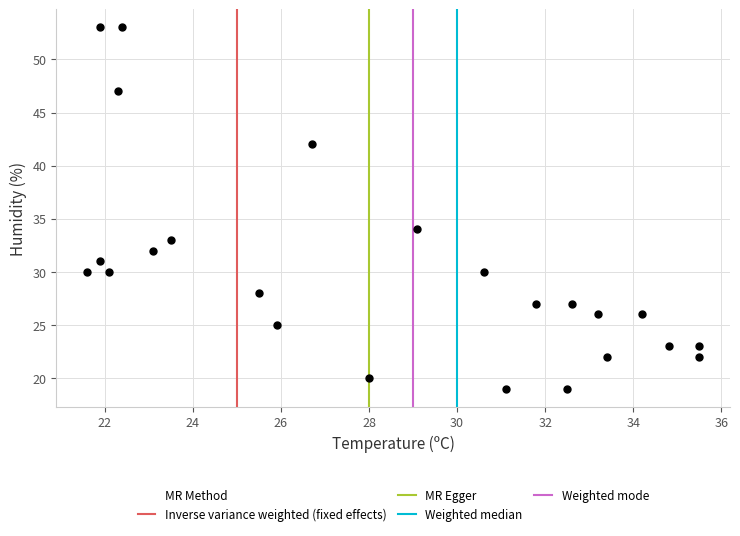

What Y value in the scatter plot is closest to 36?

34